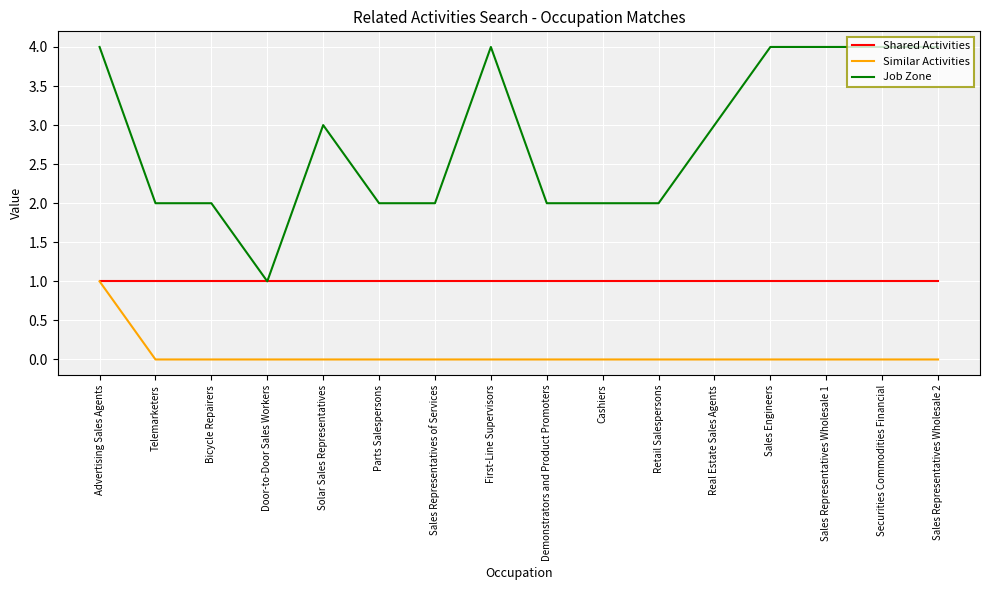

Does the chart display data point markers on the line(s)?

No